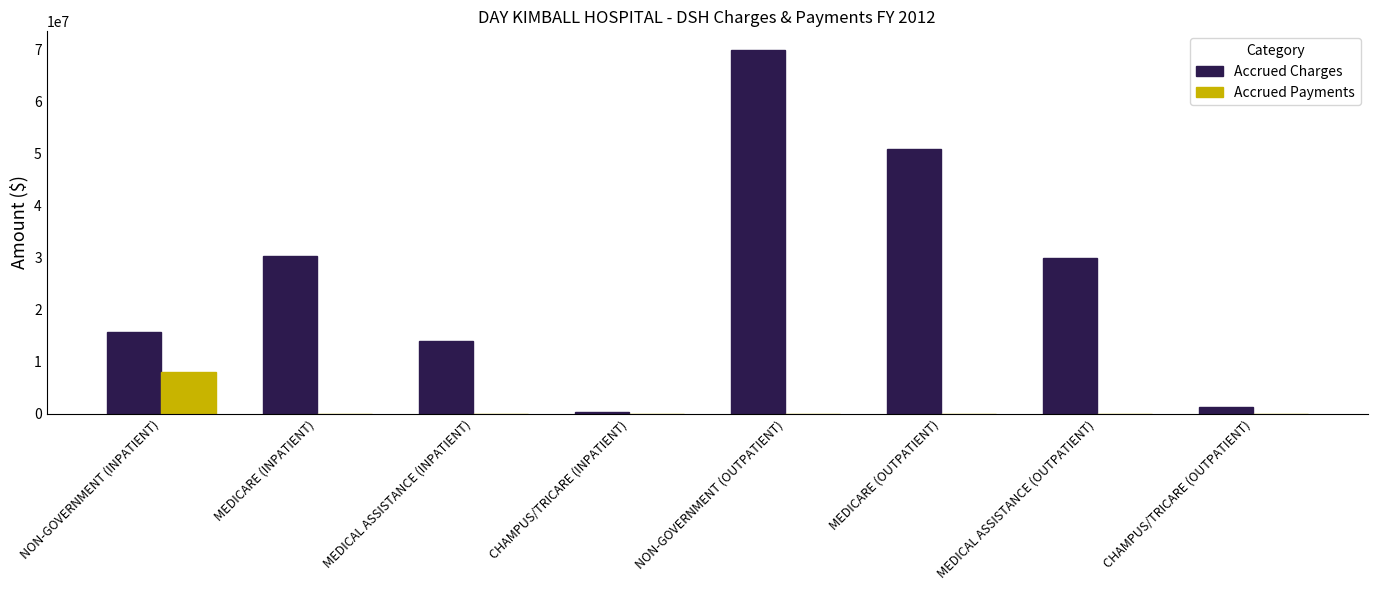

What is the total value across all series at NON-GOVERNMENT (INPATIENT)?

23573177